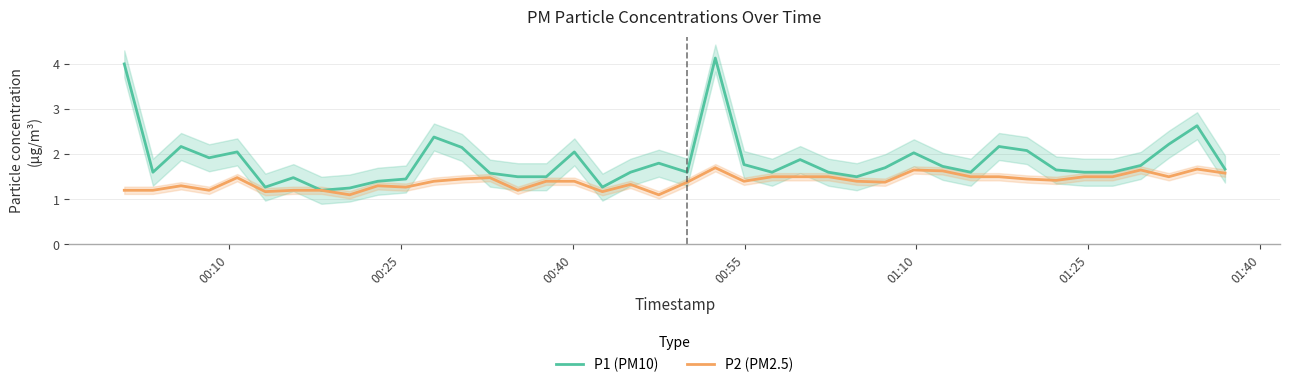

What is the maximum value for P1 (PM10)?

4.1